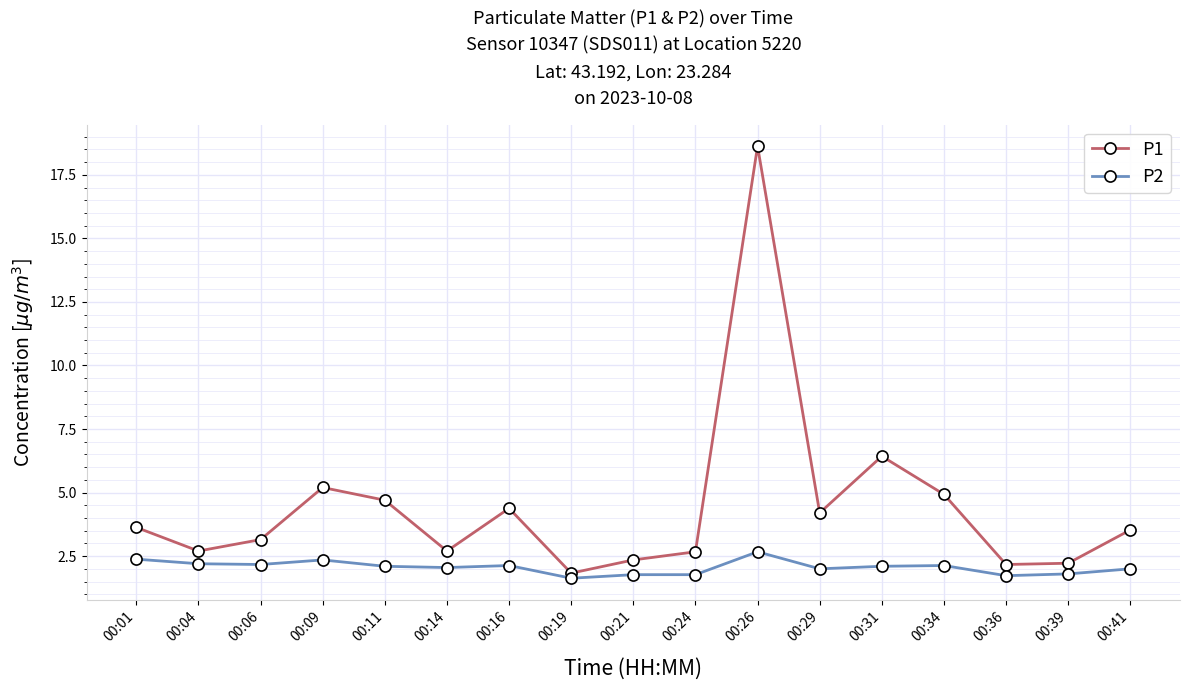

Between 00:01 and 00:39, which series saw the biggest shift?

P1